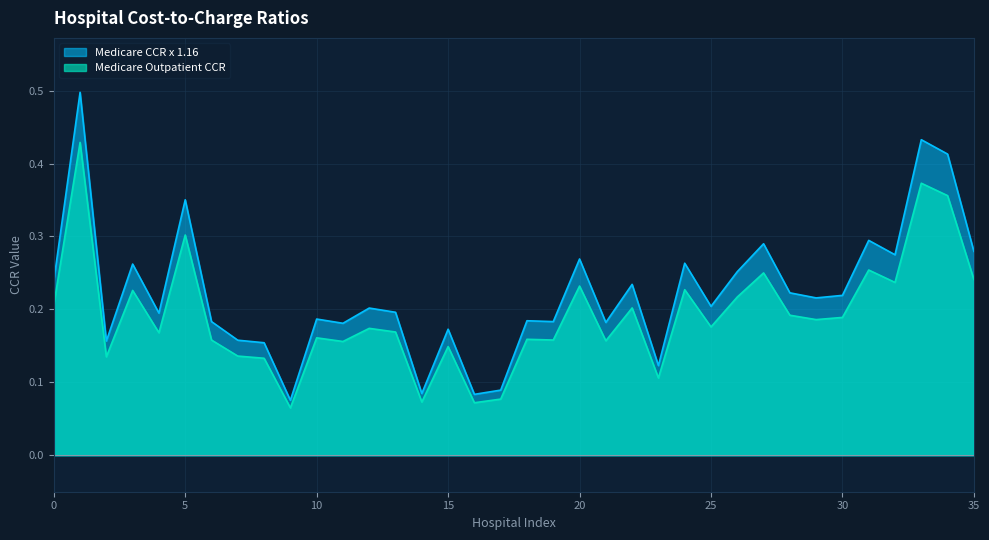

Which series has the largest range (max minus min)?

Medicare CCR x 1.16